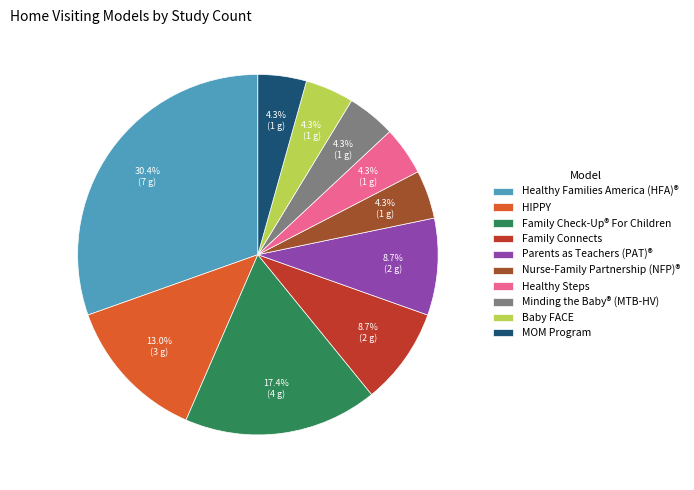

How much of the chart is everything except Parents as Teachers (PAT)®?

91.3%